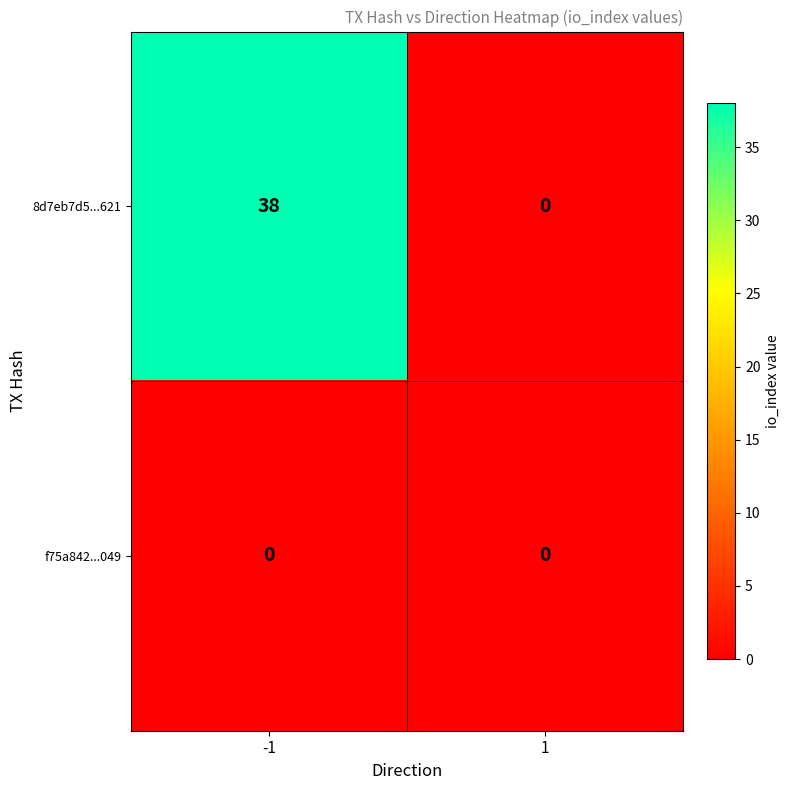

At how many categories does at least one series exceed 34?

1